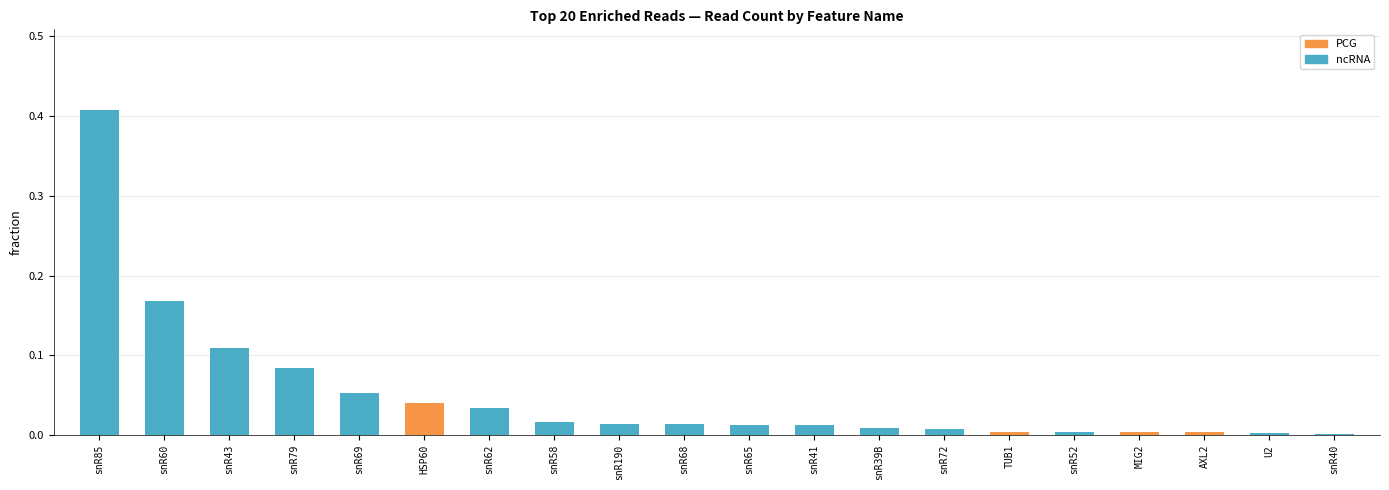

The value at snR43 is 0.0. True or false?

False